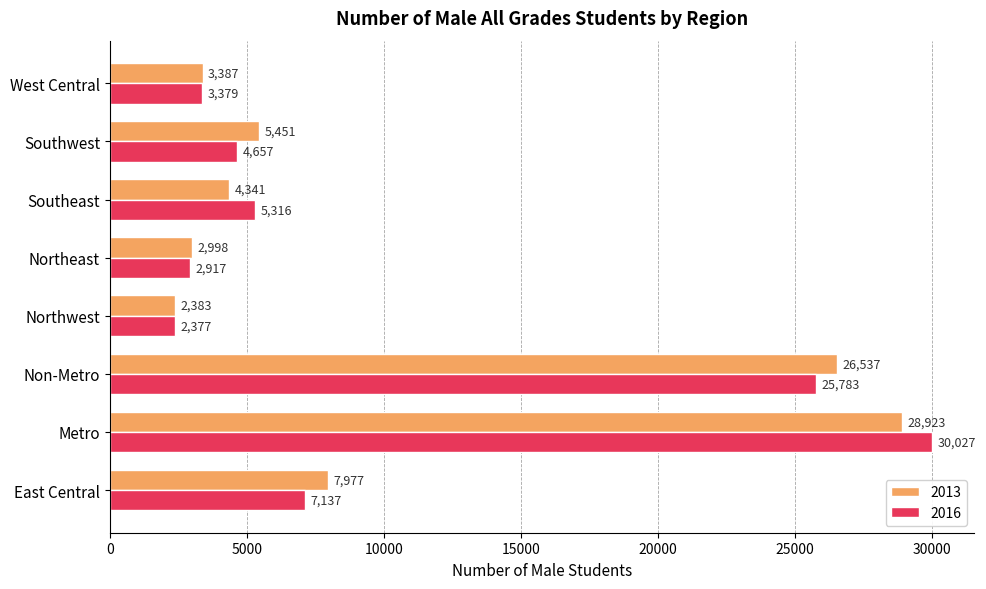

How many values in the 2013 series are below 5451?

4